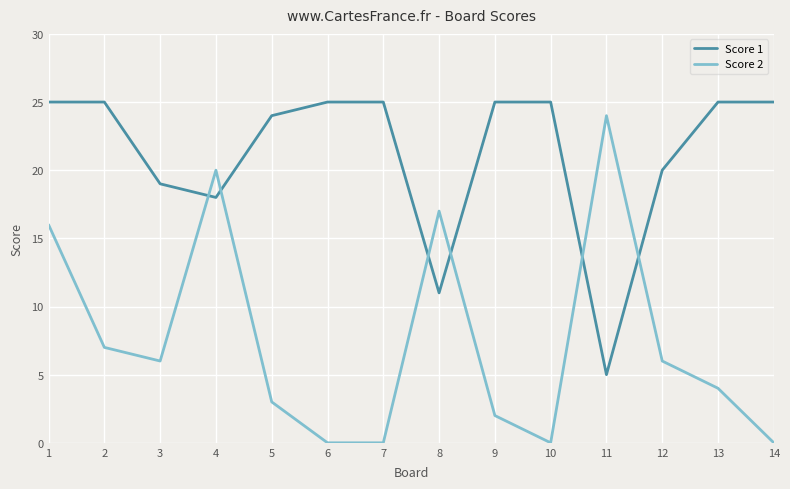

True or false: Score 2 has more than 2 interior local peaks.

True